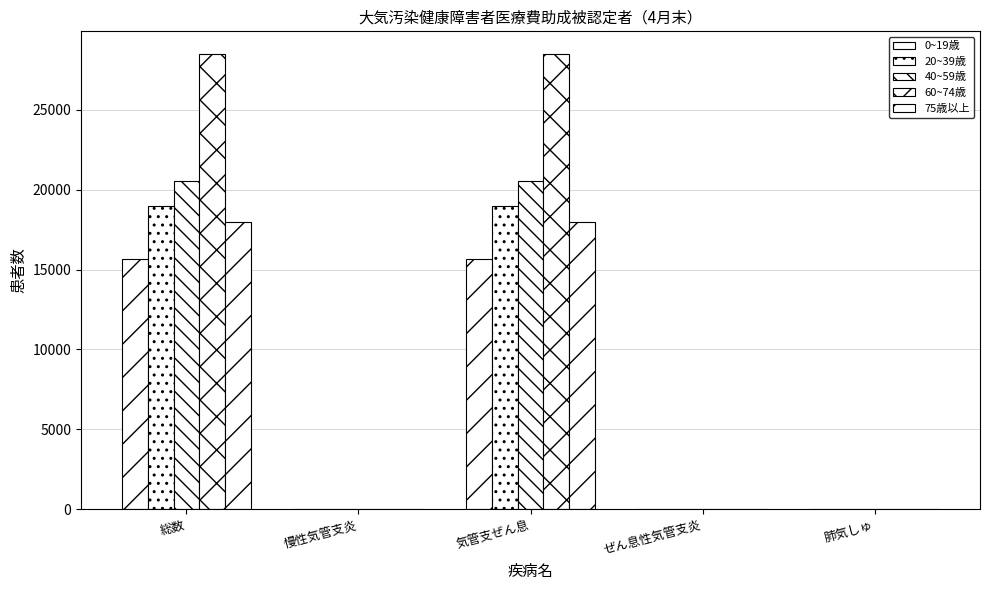

How many groups of bars are there?

5